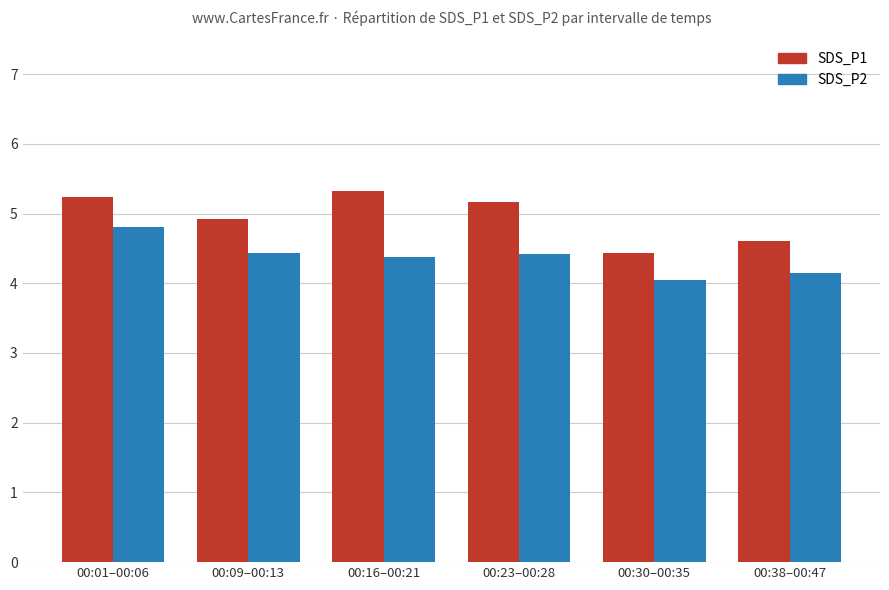

At how many categories does at least one series exceed 5?

3